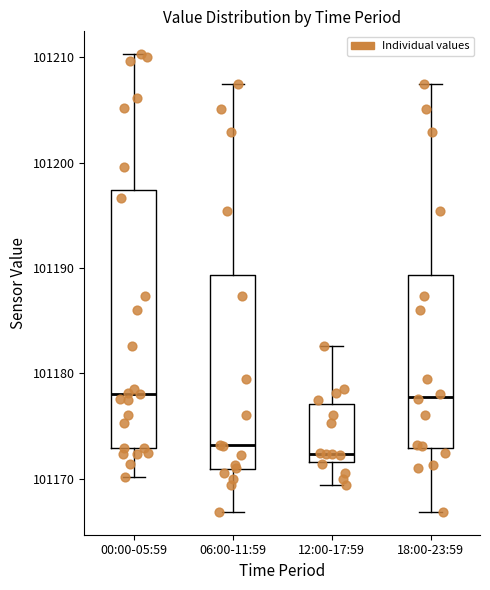

Comparing the boxes themselves (not the whiskers), which one is the tallest?

00:00-05:59